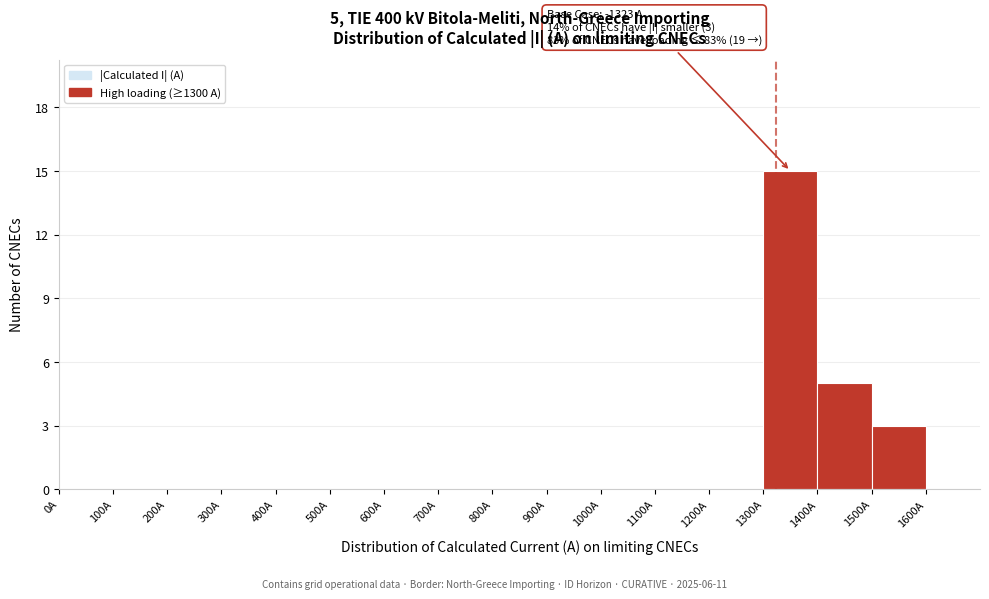

Over which range of the x-axis is the bar tallest?

1300 to 1400